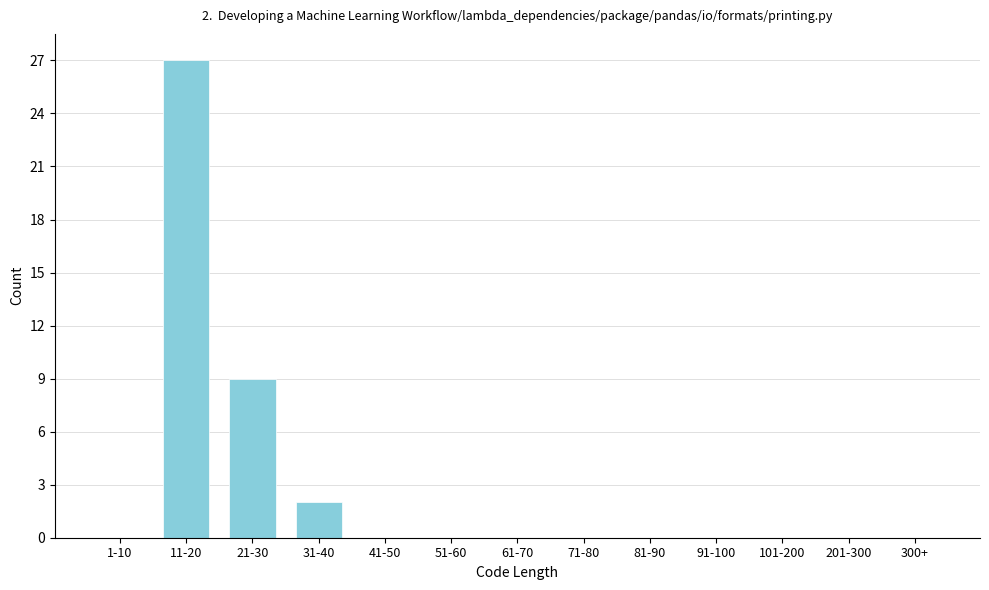

Reading right to left, extract all data points from this chart.

300+=0	201-300=0	101-200=0	91-100=0	81-90=0	71-80=0	61-70=0	51-60=0	41-50=0	31-40=2	21-30=9	11-20=27	1-10=0